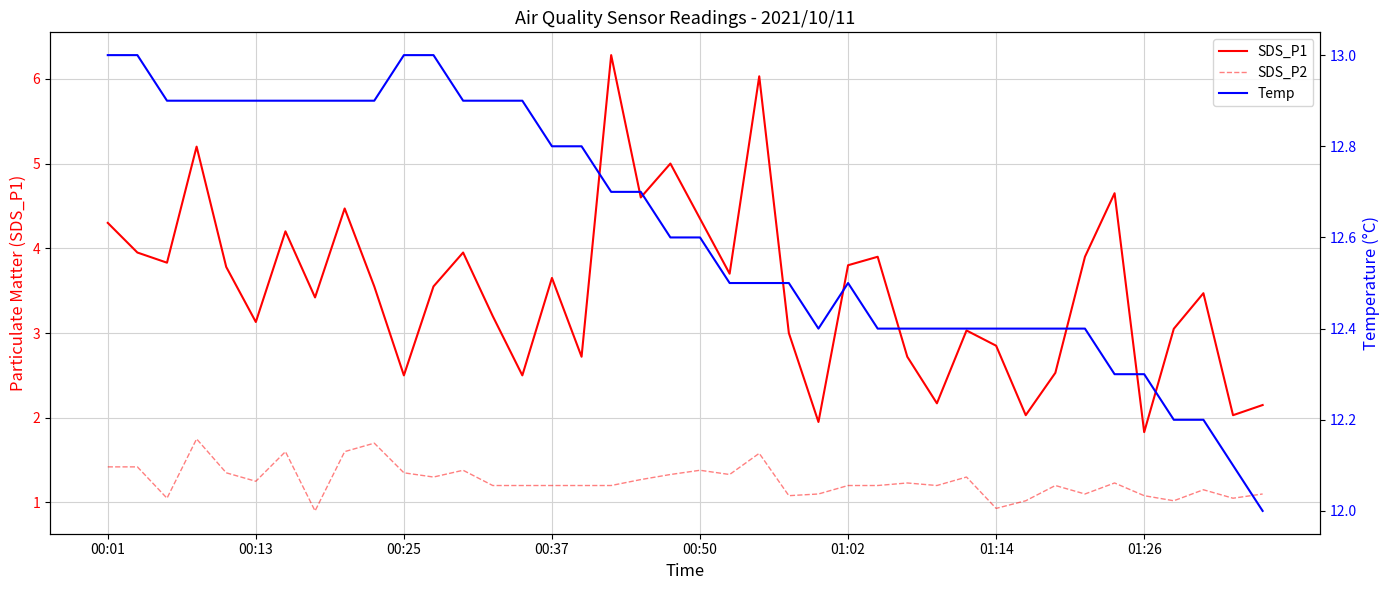

How many interior local valleys does the Temp series have?

1